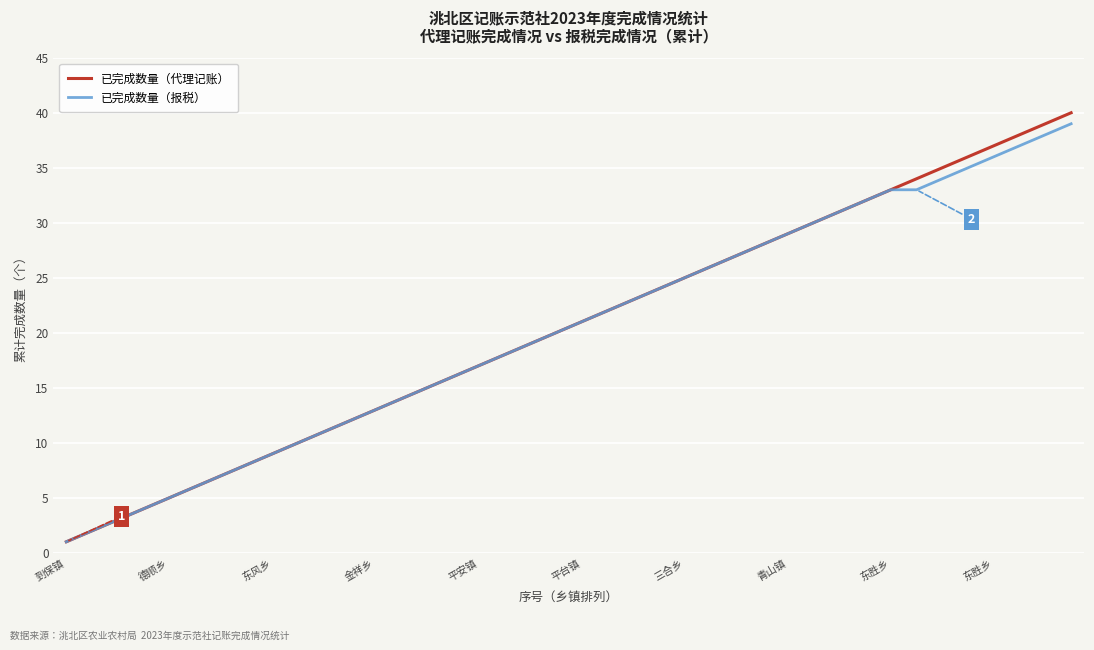

Which series has the widest spread of values?

已完成数量（代理记账）